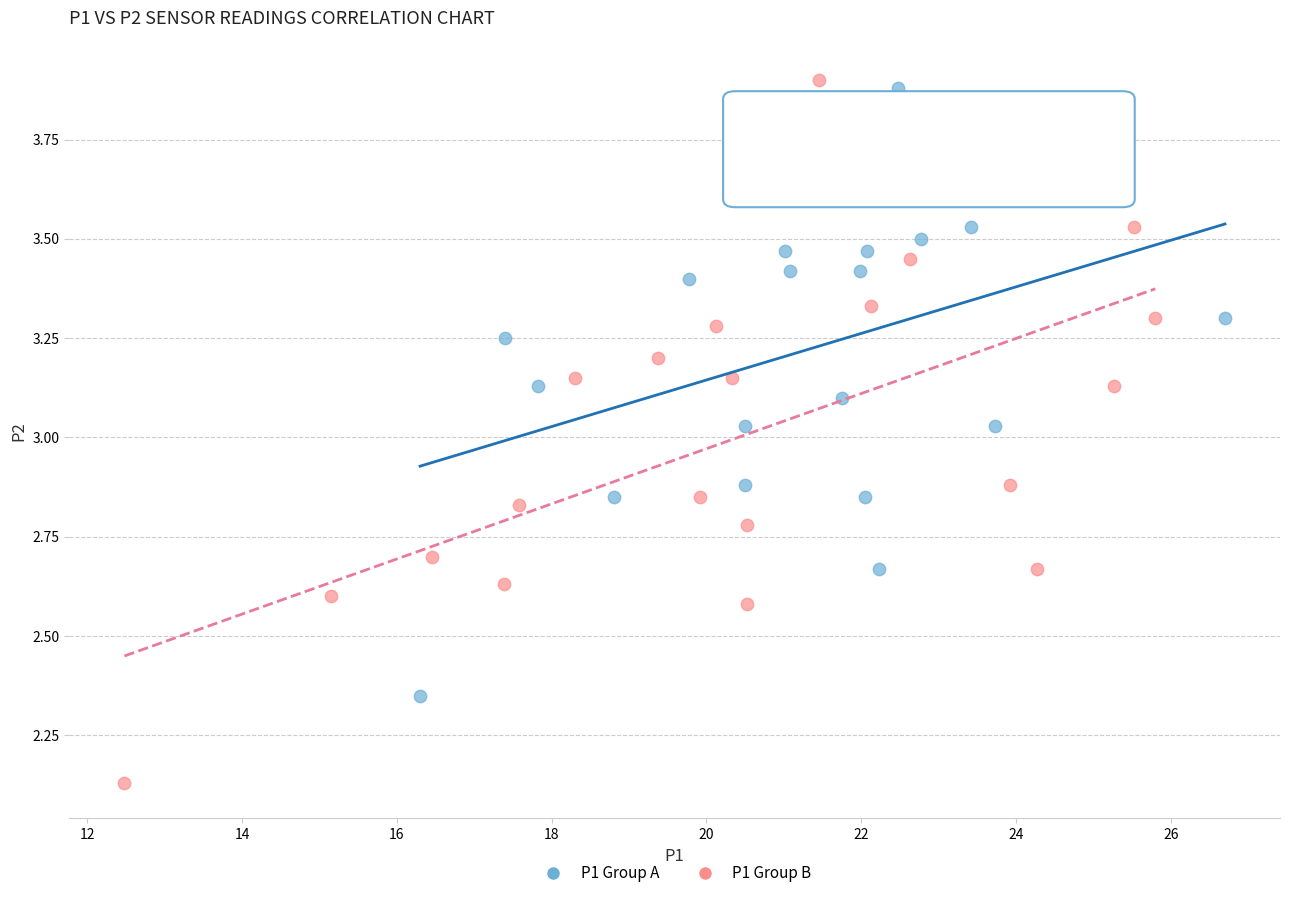

Which series contains the lowest Y value?

P1 Group B